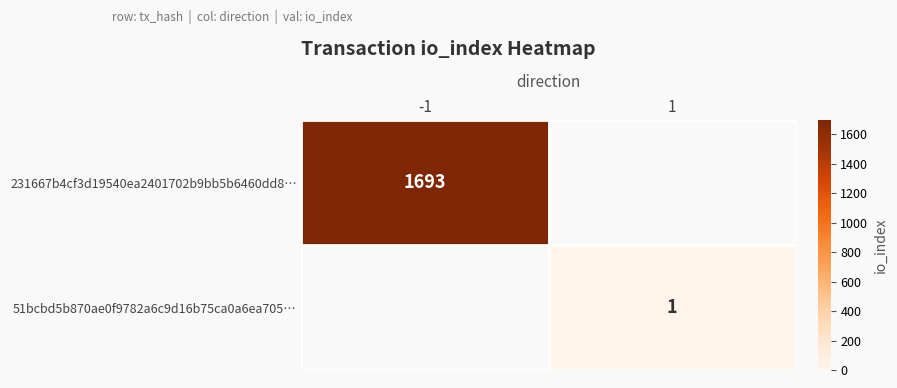

What is the spread (max minus min) of values at -1?

1693